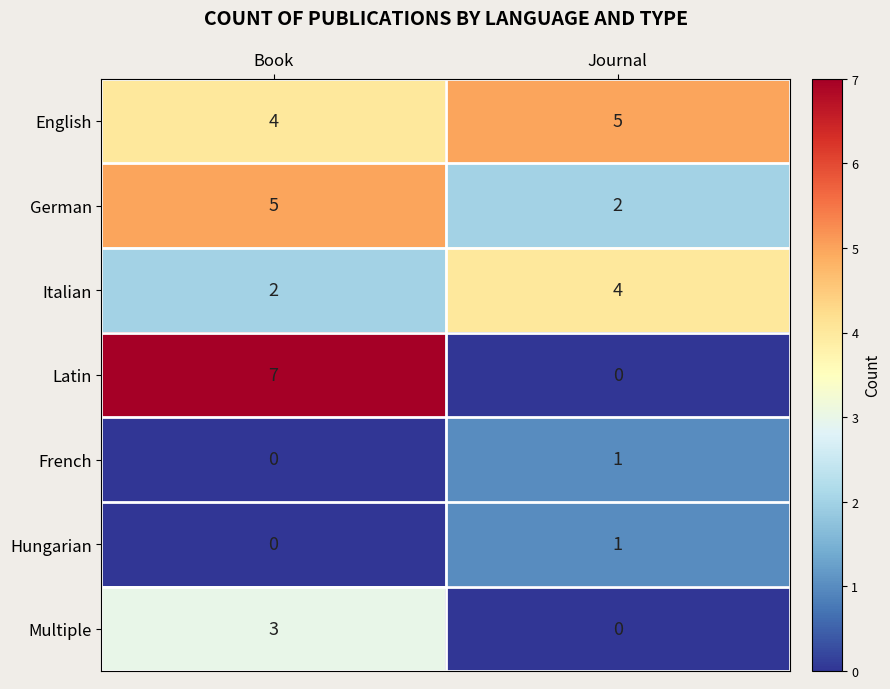

What is the difference between the maximum and minimum values in the Latin series?

7